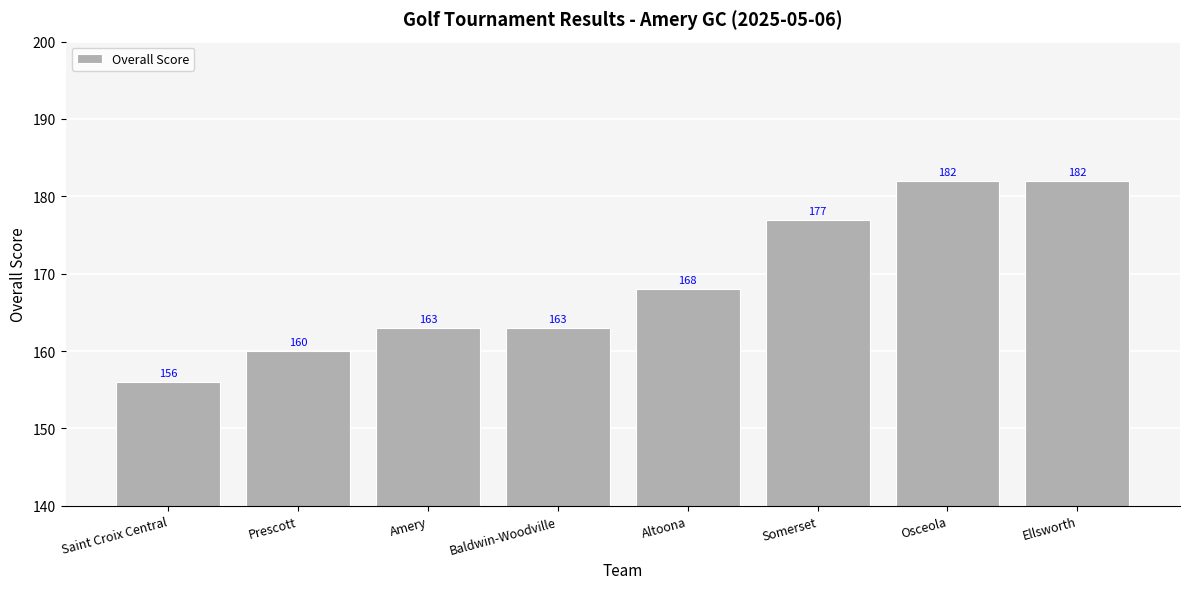

How many values are between 163 and 182?

6